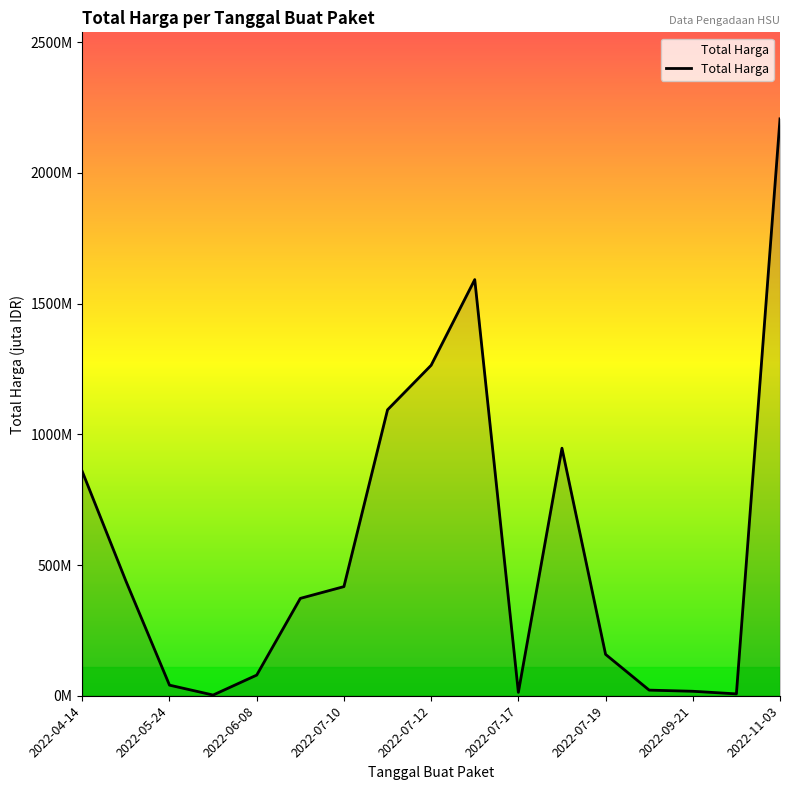

Reading left to right, transcribe all the data shown in this chart.

857.8	439.0	40.5	2.7	79.0	372.5	417.5	1093.8	1264.2	1591.9	13.0	947.0	158.3	21.5	17.1	7.1	2206.8